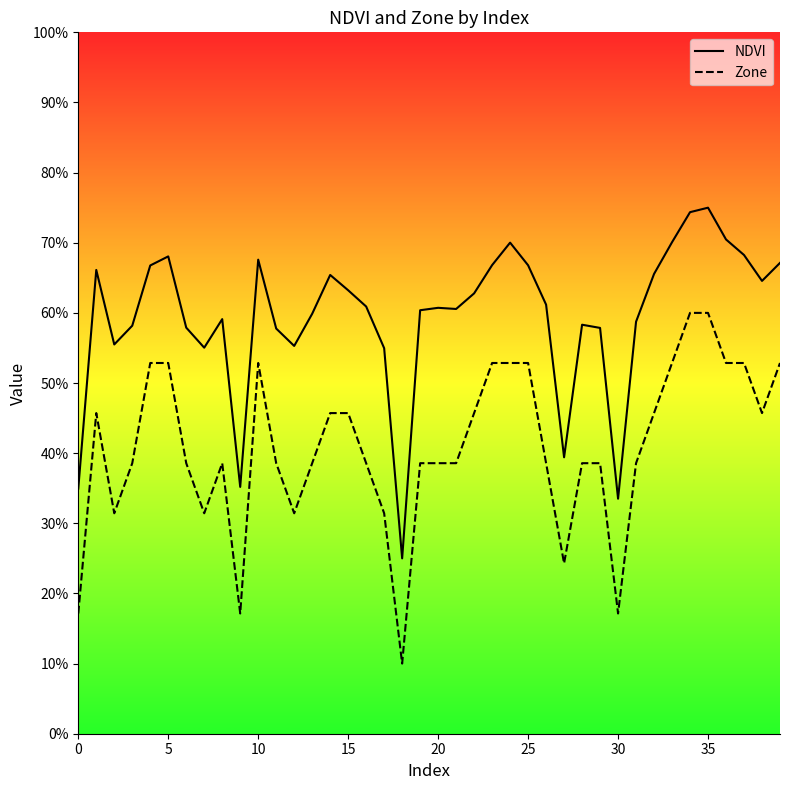

What is the value of the Zone point at the 3rd from the left?

0.3